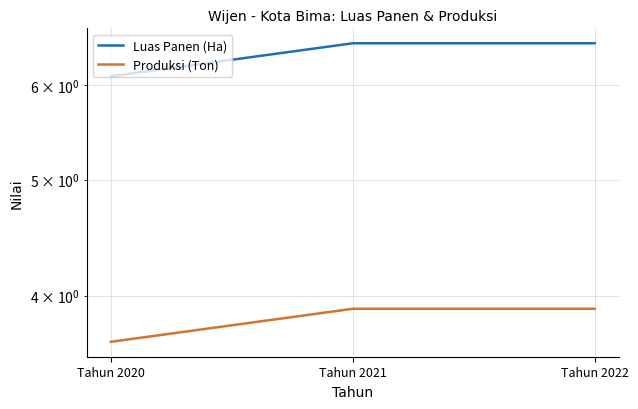

At which label is Produksi (Ton) closest to 3?

Tahun 2020